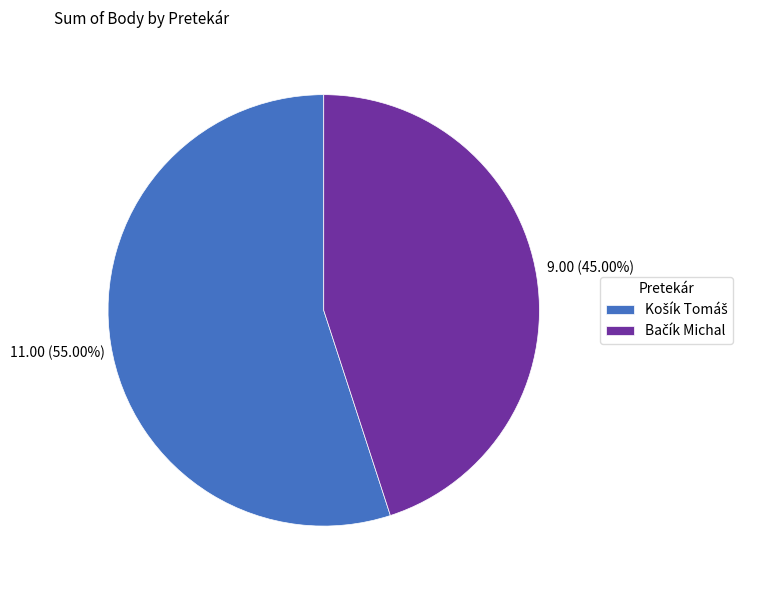

Is there any slice that represents more than half of the pie?

Yes